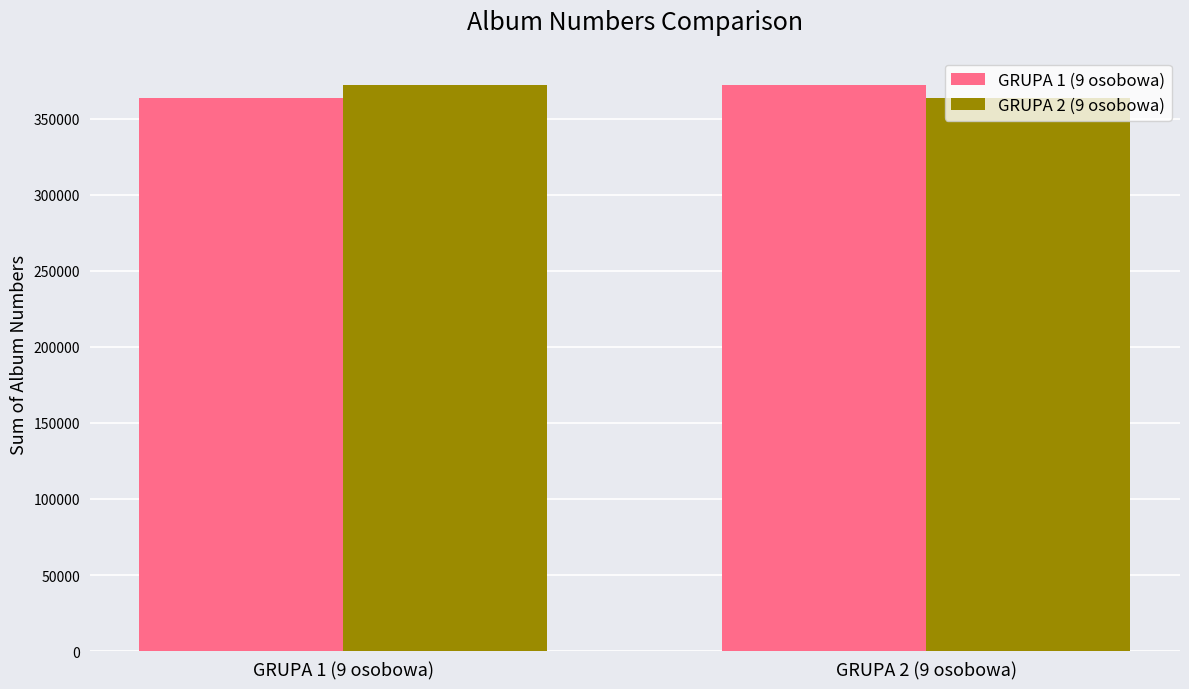

What is the highest value of the GRUPA 2 (9 osobowa) series?

372075